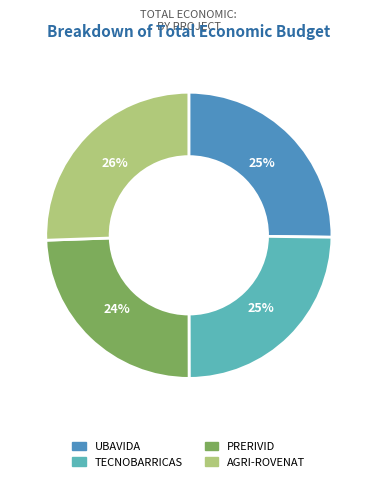

How many slices are in this pie chart?

4